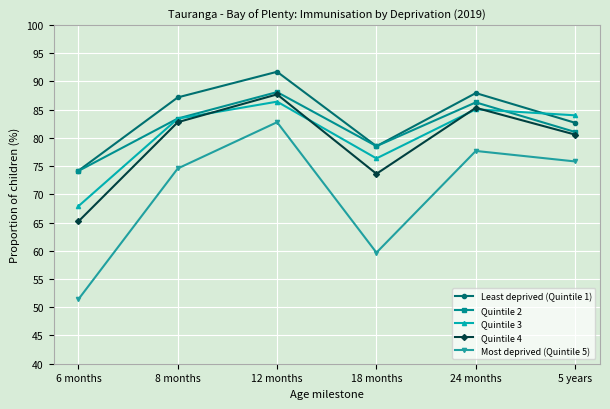

What are all the series names shown in the legend?

Least deprived (Quintile 1), Quintile 2, Quintile 3, Quintile 4, Most deprived (Quintile 5)